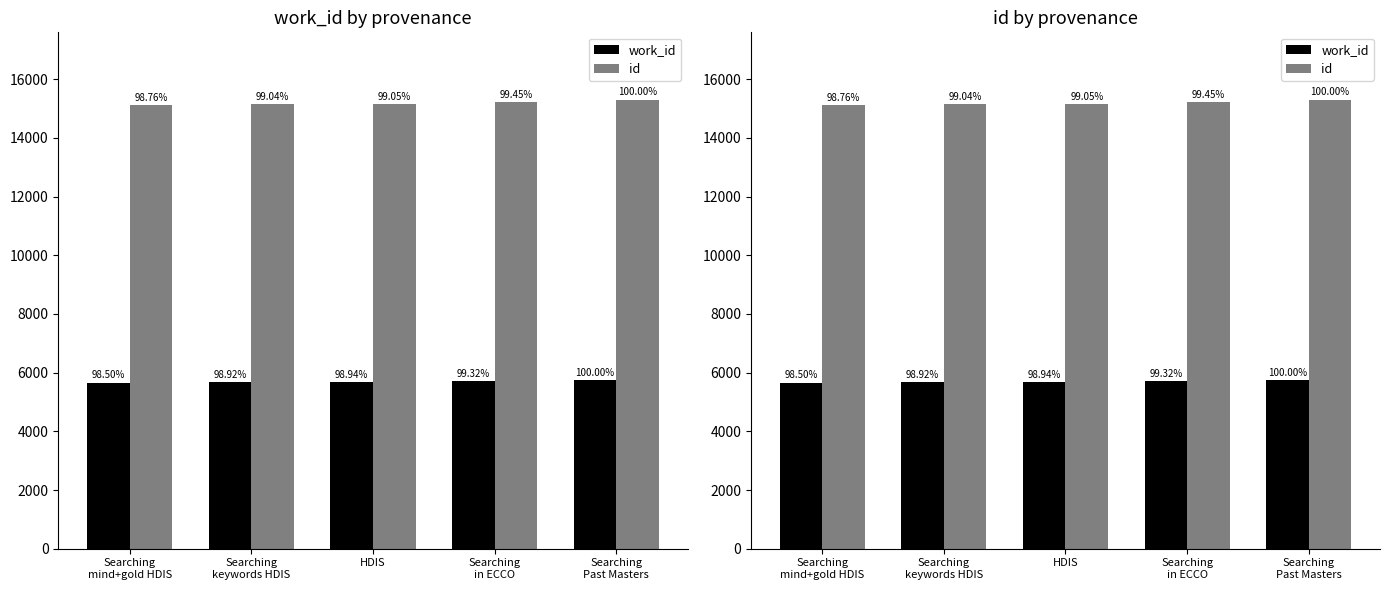

Between HDIS and Searching
Past Masters, which series saw the biggest shift?

id